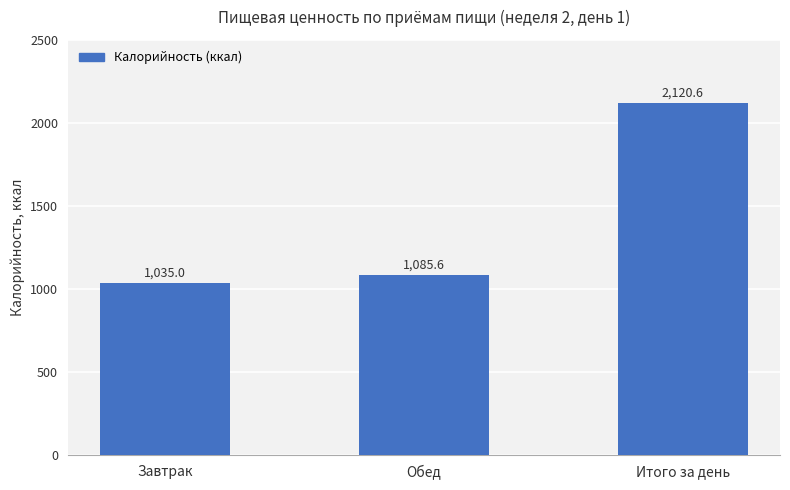

How many data points are less than 1085?

1